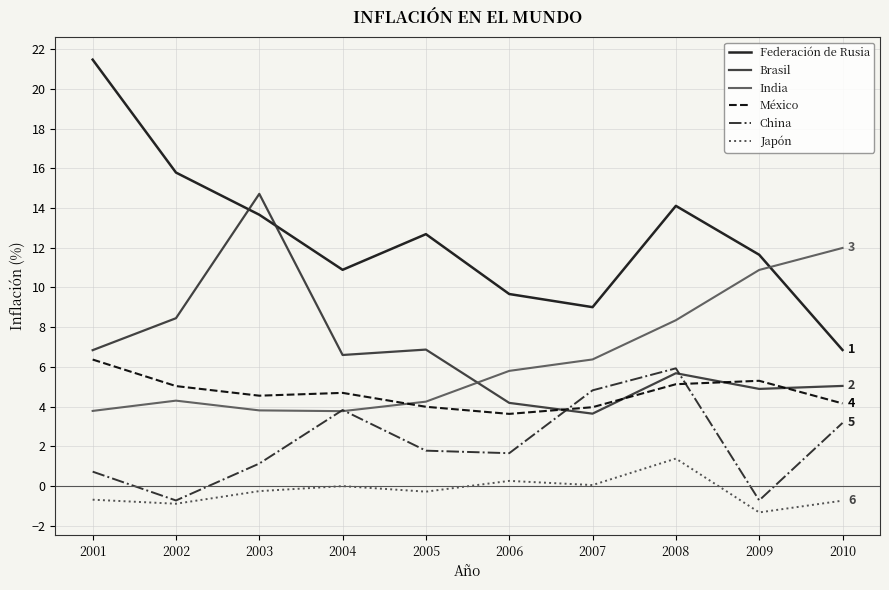

What is the spread (max minus min) of values at 2008?

12.7